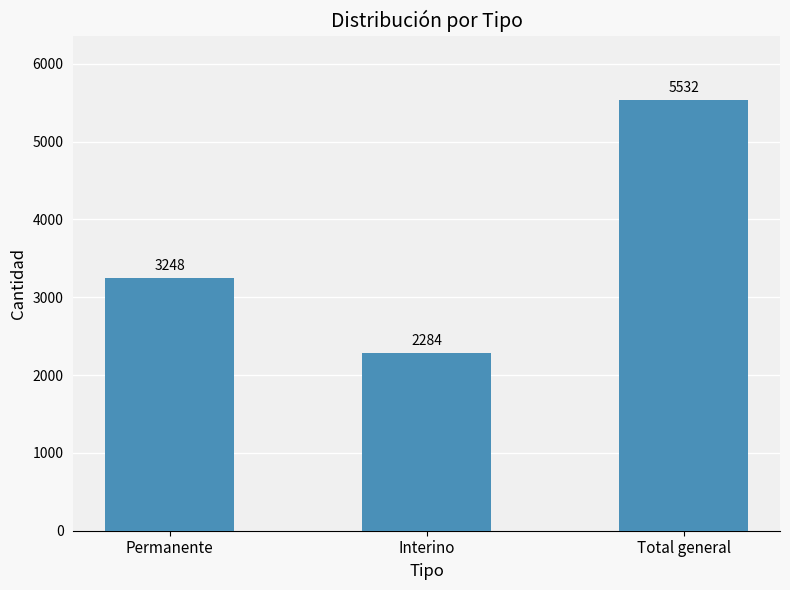

True or false: the data shows 7340 at Total general.

False